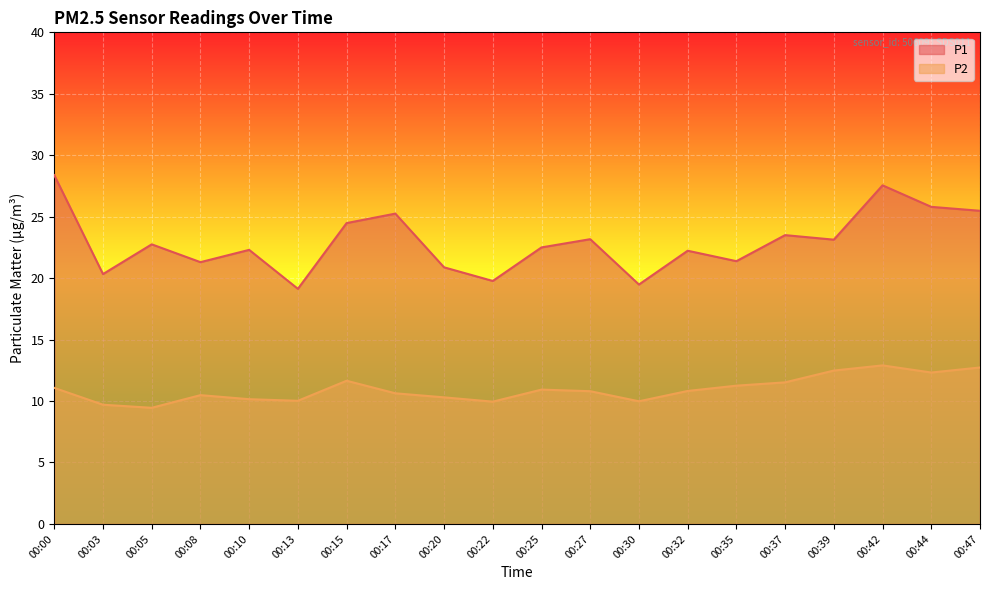

The value of P2 at 00:39 is 19.4. True or false?

False